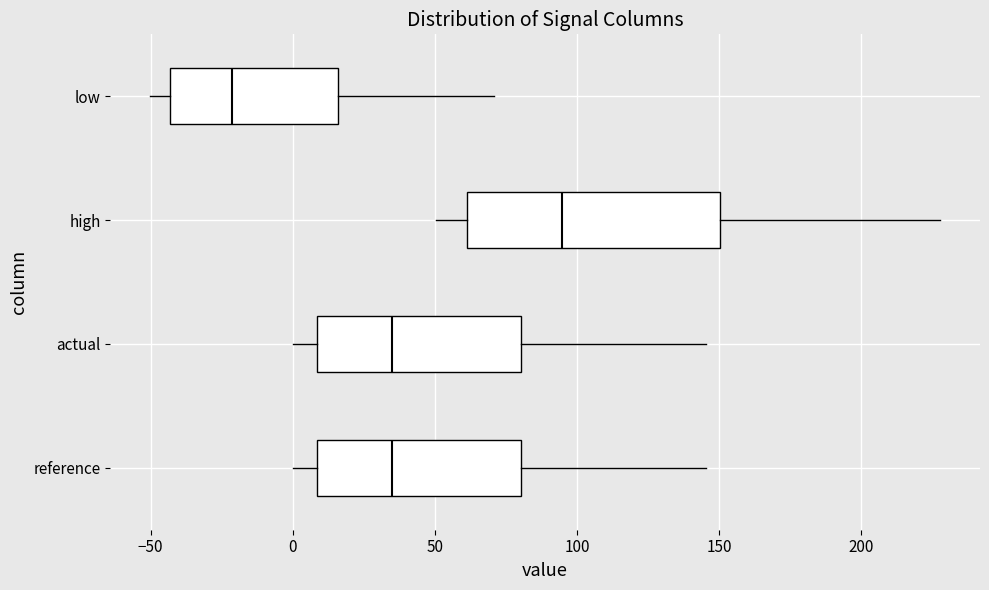

Where does the median line of the box for high sit on the x-axis? The values are not printed on the chart, so give them approximately, as read against the axis.

95